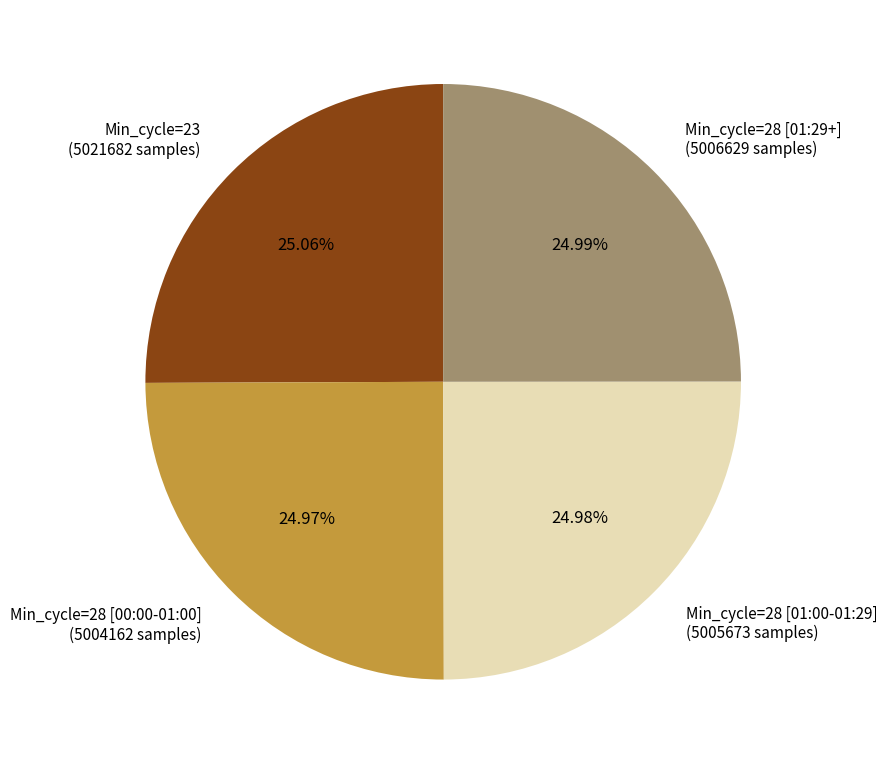

What is the ratio of the value at Min_cycle=28 [01:29+] (5006629 samples) to the value at Min_cycle=28 [00:00-01:00] (5004162 samples)?

1.0